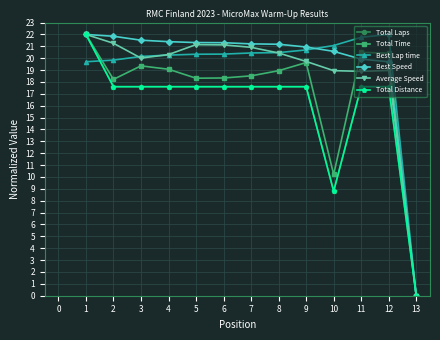

Which series has the largest range (max minus min)?

Total Laps